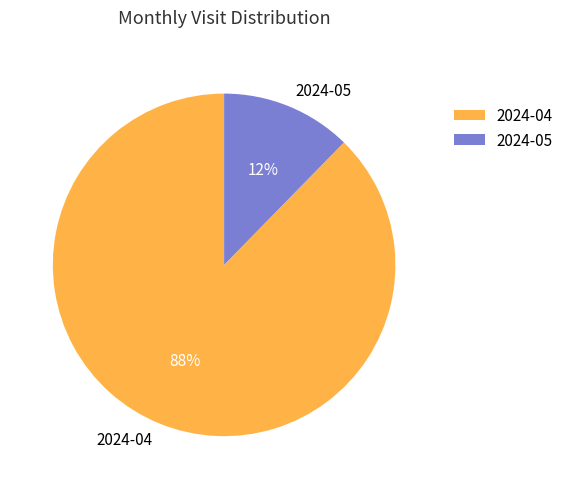

Which slice represents more than half of the pie?

2024-04